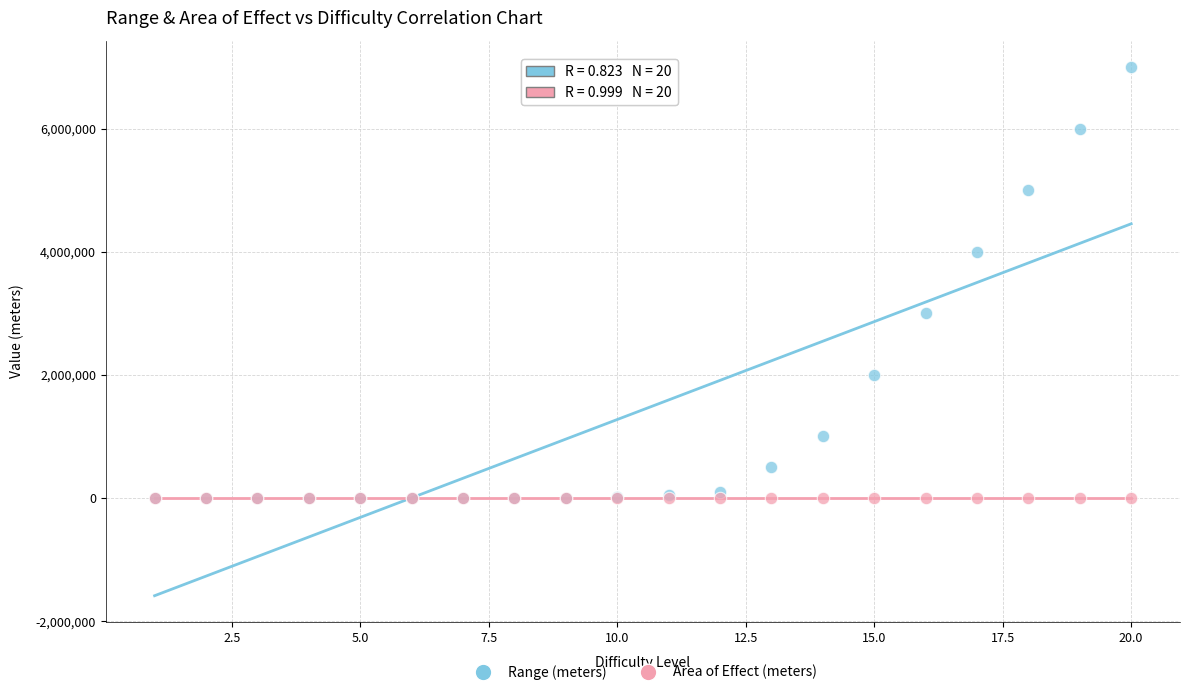

What are all the series names shown in the legend?

Range (meters), Area of Effect (meters)